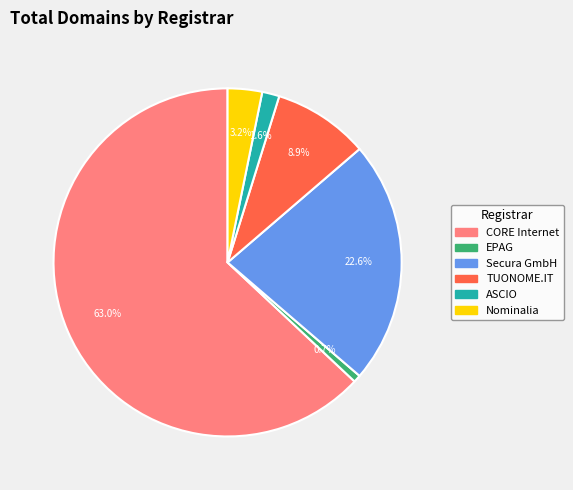

Which category has the biggest portion of the pie?

CORE Internet Council Of Registrars